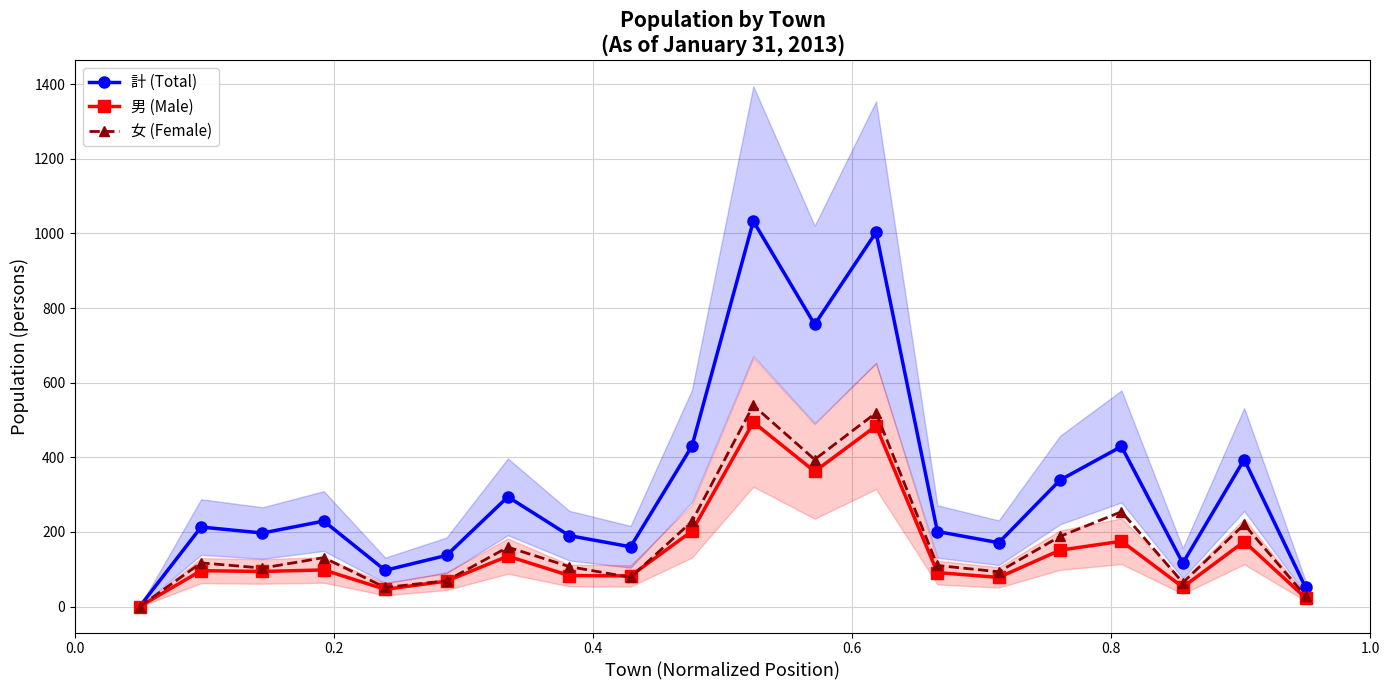

What is the highest value of the 女 (Female) series?

539